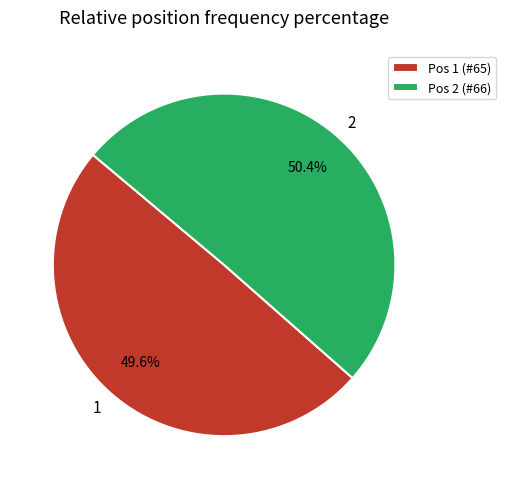

Is there a majority slice in this chart?

Yes